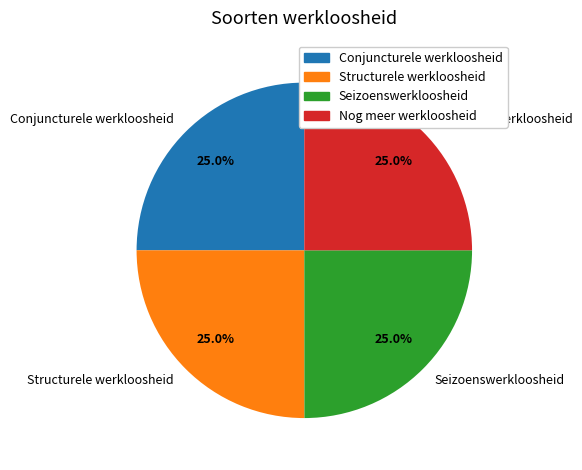

True or false: Conjuncturele werkloosheid accounts for 25% of the total.

True